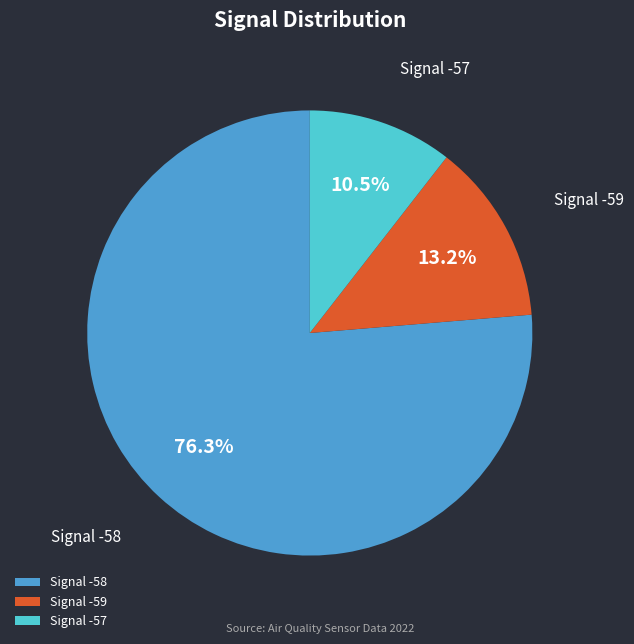

How many segments does this pie chart have?

3